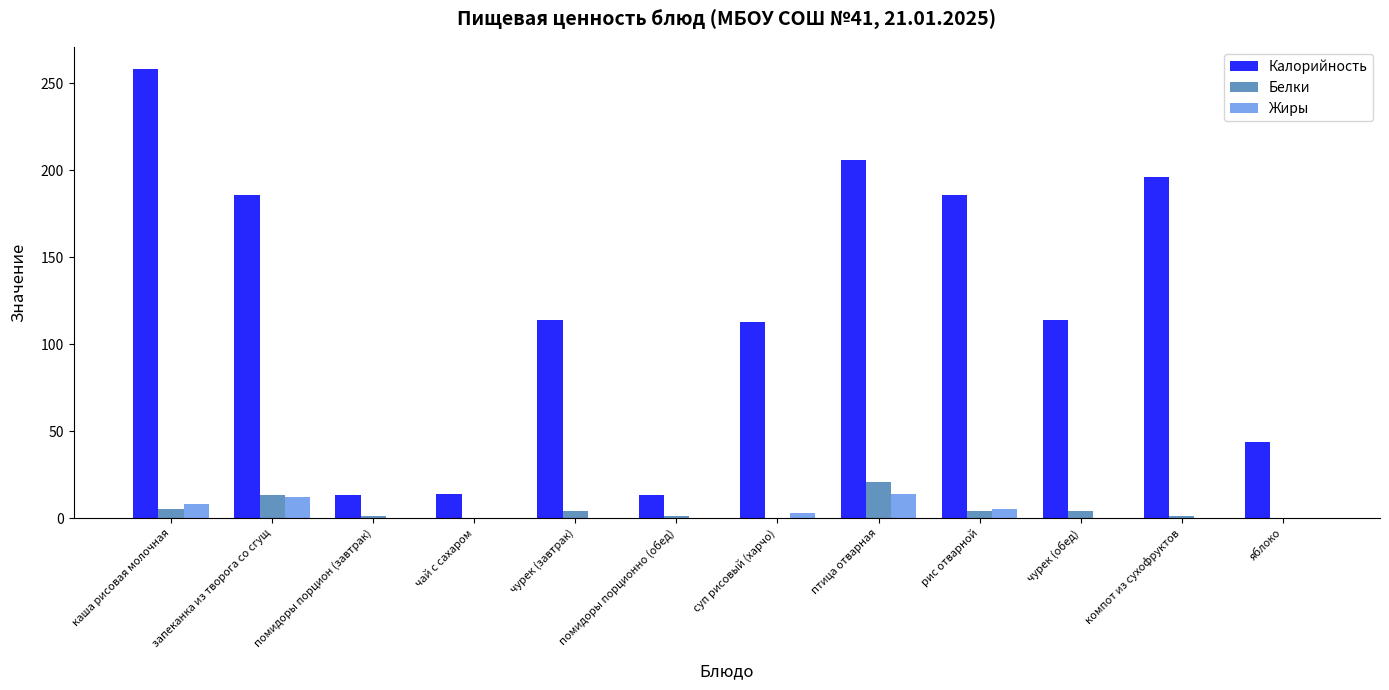

Are the bars grouped side by side (vs. stacked)?

Yes